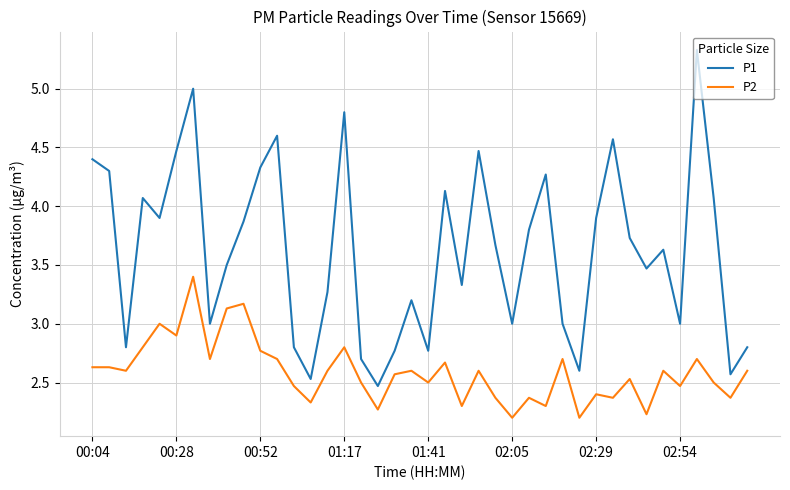

Rank the series by their average value, from highest to lowest.

P1, P2